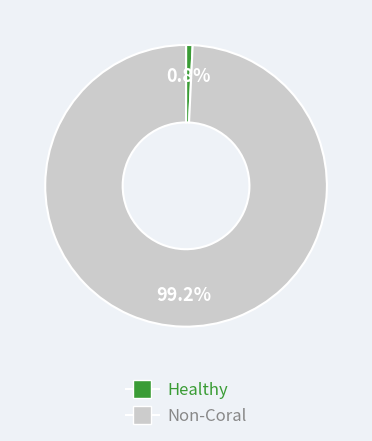

Is there any slice that represents more than half of the pie?

Yes